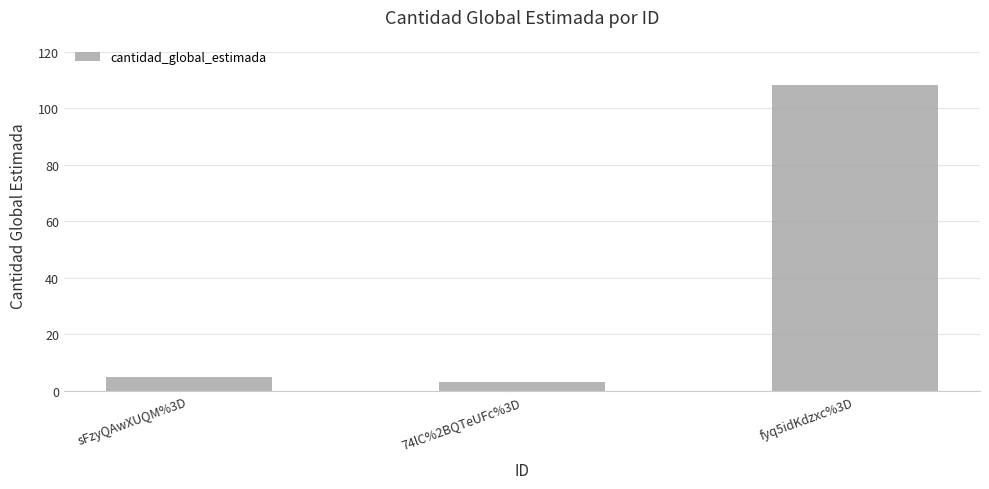

Rank the categories by value from lowest to highest.

74lC%2BQTeUFc%3D, sFzyQAwXUQM%3D, fyq5idKdzxc%3D